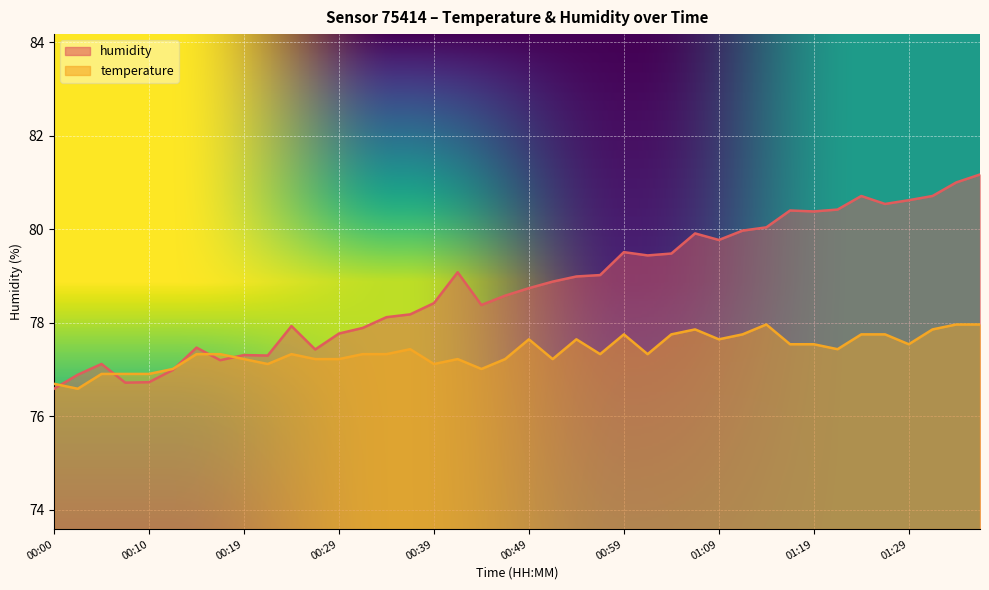

Which series has the largest range (max minus min)?

humidity